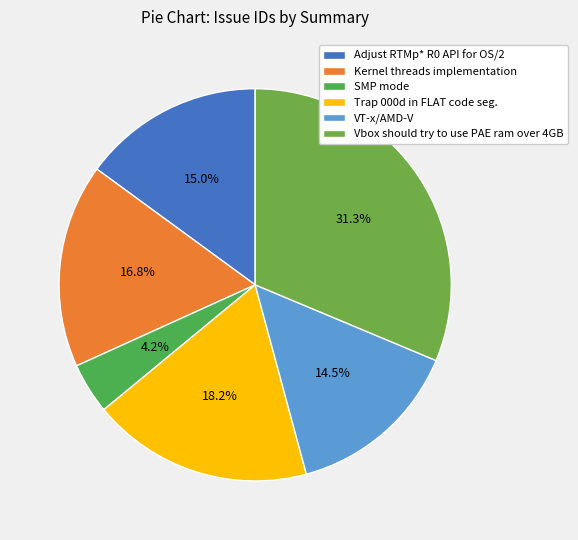

Is there a majority slice in this chart?

No